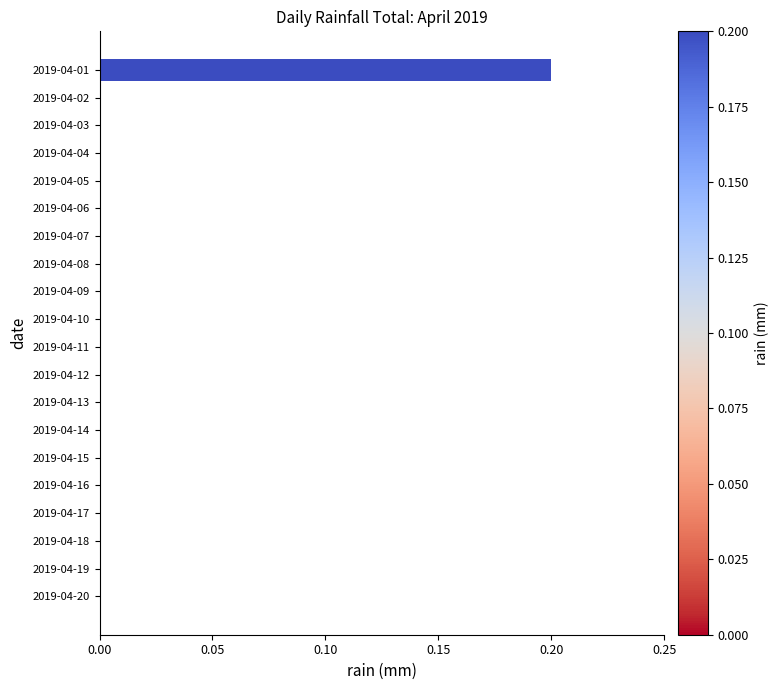

At which category does the chart reach its peak across all series?

2019-04-01